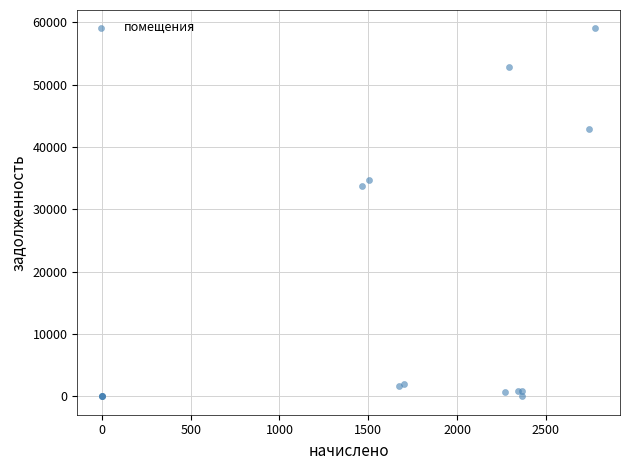

What Y value in the scatter plot is closest to 29502?

33751.2